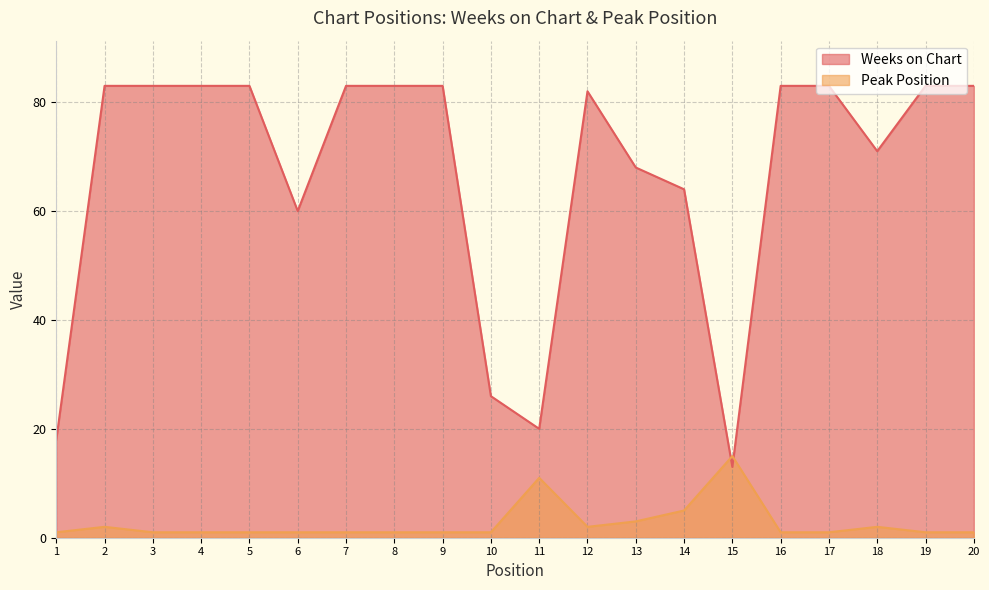

Is it true that Weeks on Chart equals 13 at 15?

True